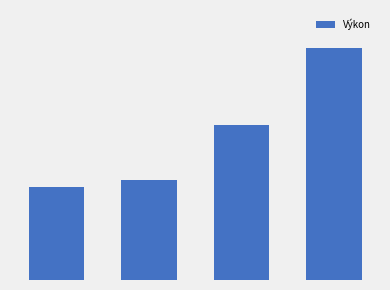

List the labels in order of value, smallest first.

0, 1, 2, 3